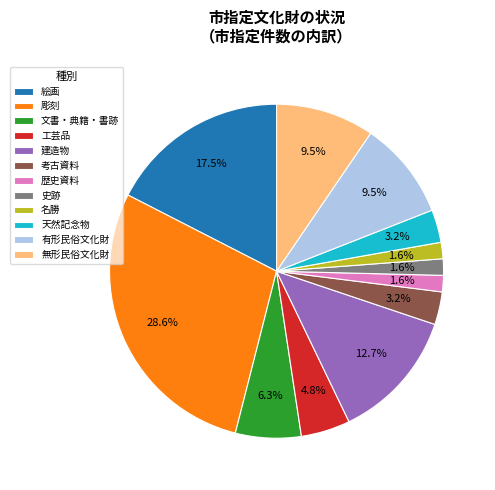

Which category has the biggest portion of the pie?

彫刻